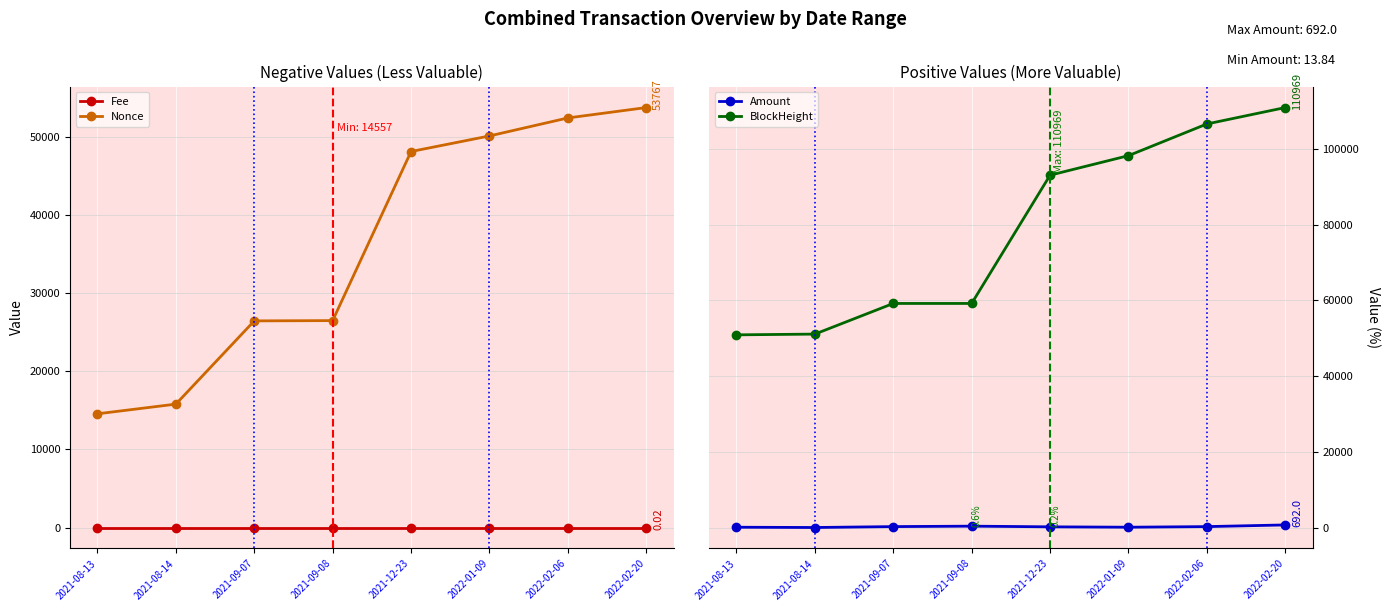

Reading left to right, list all the values displayed in this chart.

Fee: 2021-08-13=0.0	2021-08-14=0.0	2021-09-07=0.0	2021-09-08=0.0	2021-12-23=0.0	2022-01-09=0.0	2022-02-06=0.0	2022-02-20=0.0
Nonce: 2021-08-13=14557.0	2021-08-14=15796.0	2021-09-07=26453.0	2021-09-08=26489.0	2021-12-23=48137.0	2022-01-09=50132.0	2022-02-06=52436.0	2022-02-20=53767.0
Amount: 2021-08-13=87.7	2021-08-14=13.8	2021-09-07=251.0	2021-09-08=369.0	2021-12-23=191.0	2022-01-09=90.0	2022-02-06=250.0	2022-02-20=692.0
BlockHeight: 2021-08-13=50915.0	2021-08-14=51113.0	2021-09-07=59209.0	2021-09-08=59211.0	2021-12-23=93102.0	2022-01-09=98261.0	2022-02-06=106632.0	2022-02-20=110969.0